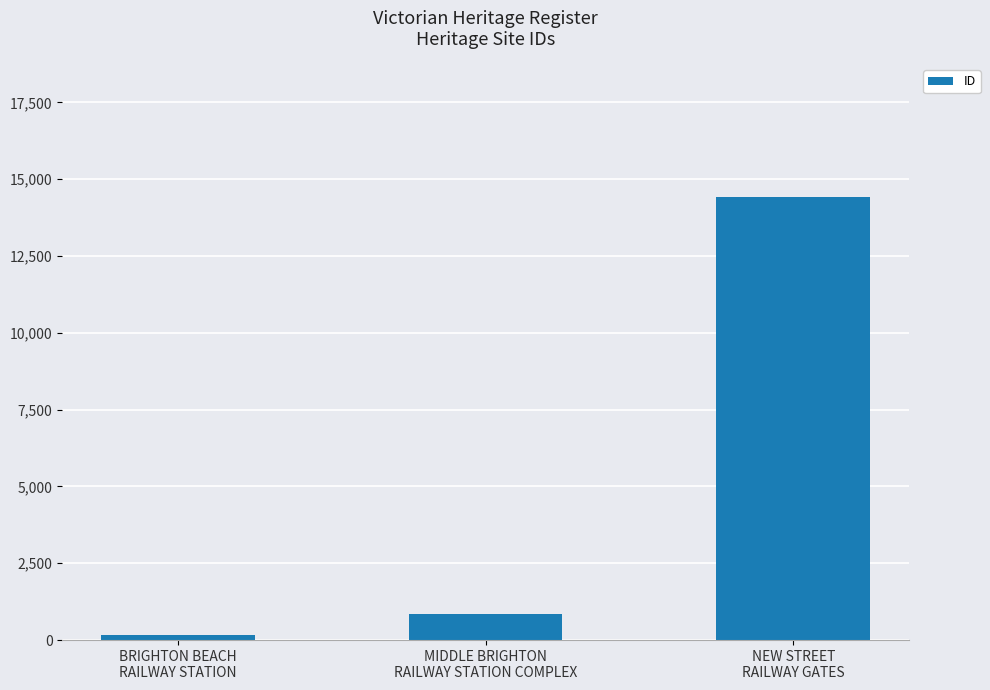

True or false: the data shows 7971 at NEW STREET
RAILWAY GATES.

False